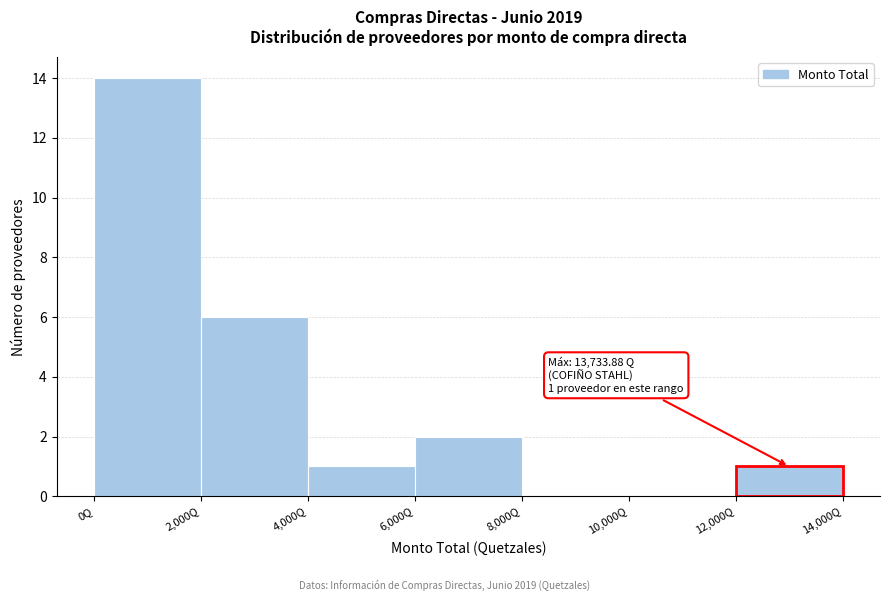

Which range on the x-axis has the tallest bar?

0 to 2000